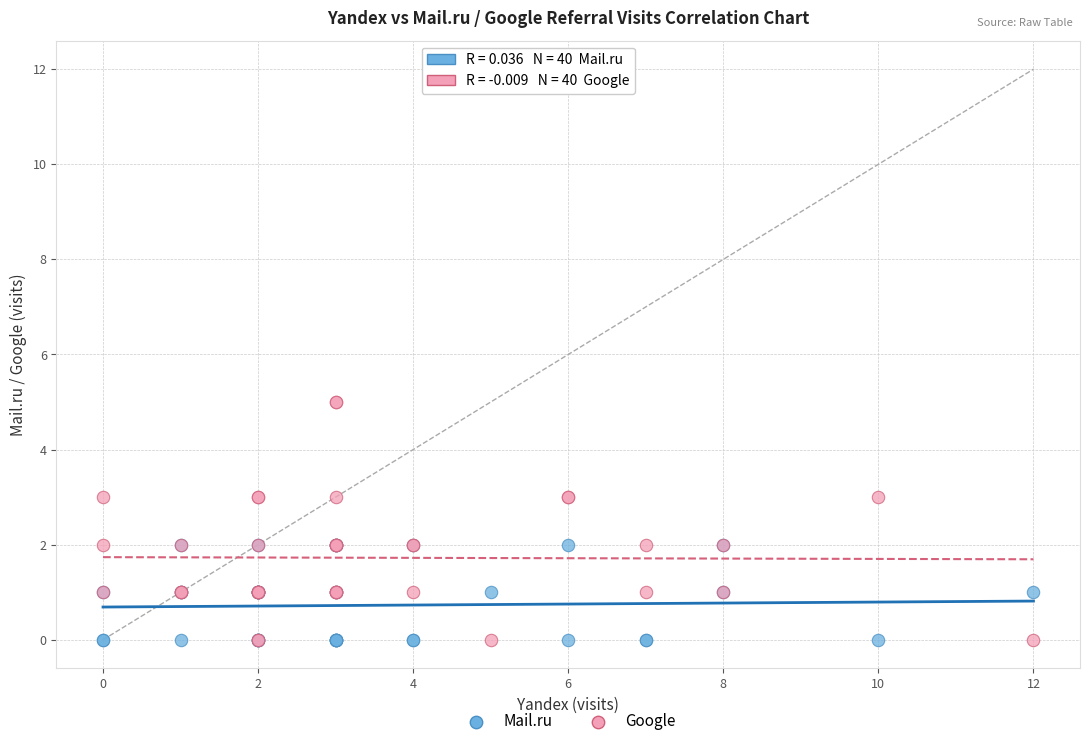

Which series has the largest Y range (max minus min)?

Google